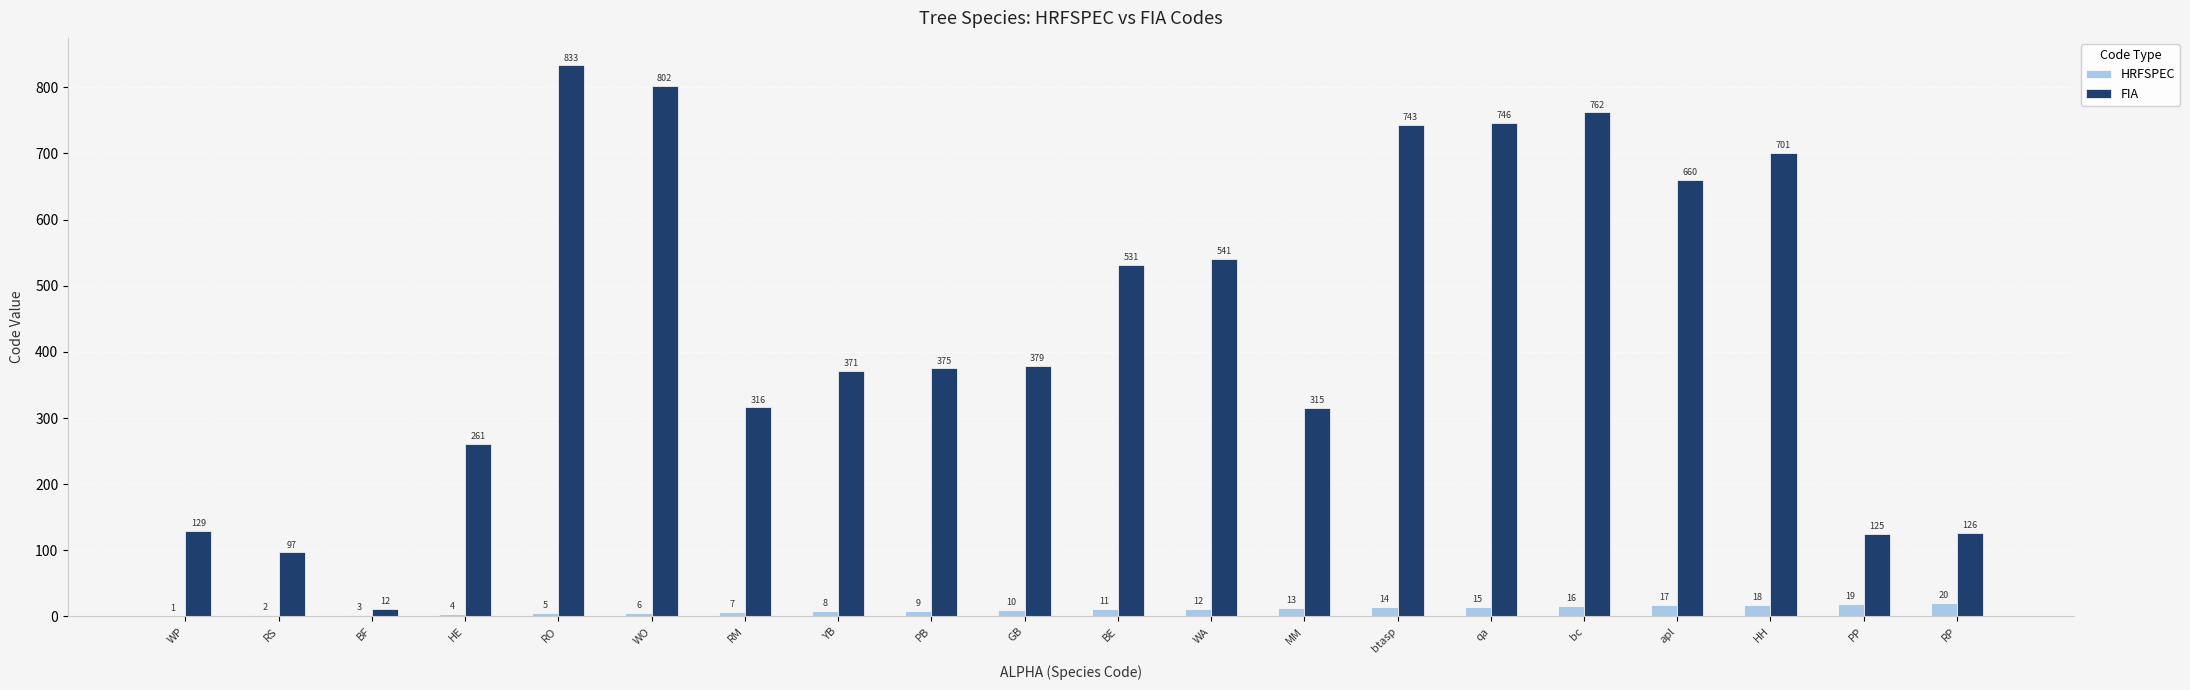

Is it true that FIA equals 44 at RP?

False